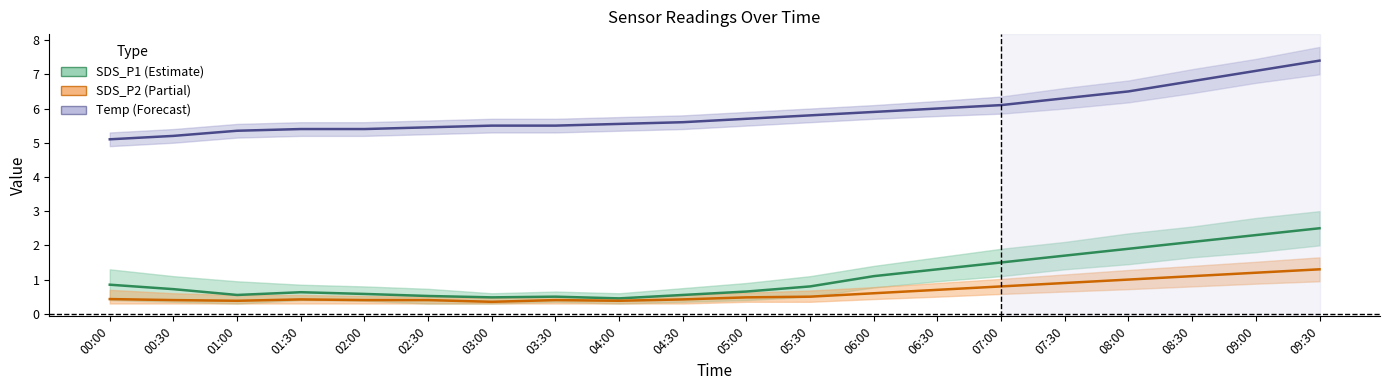

In SDS_P2, how many points are lower than both neighbors (excluding endpoints)?

3